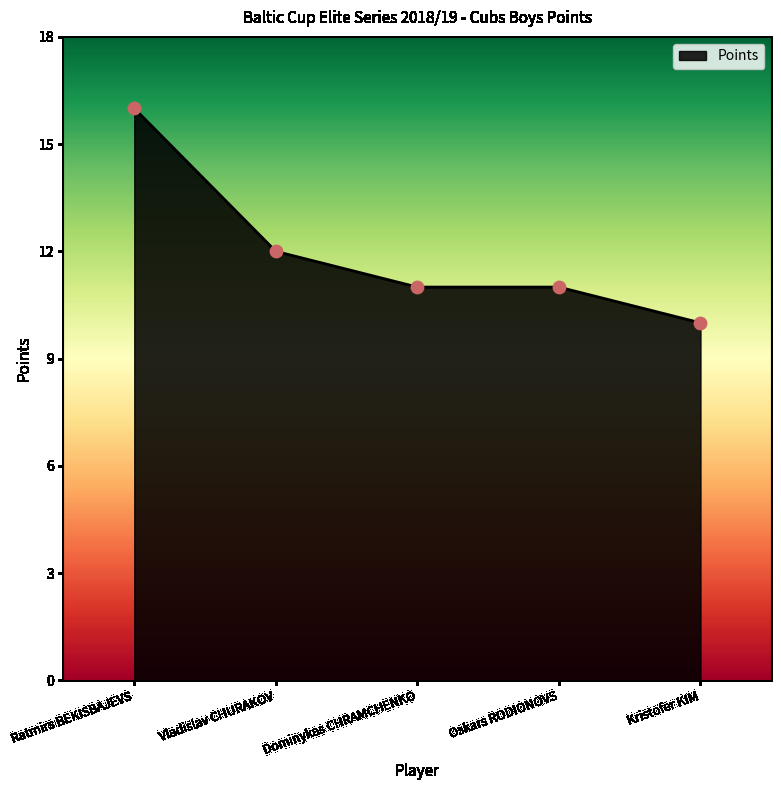

Which has a higher value, Vladislav CHURAKOV or Oskars RODIONOVS?

Vladislav CHURAKOV